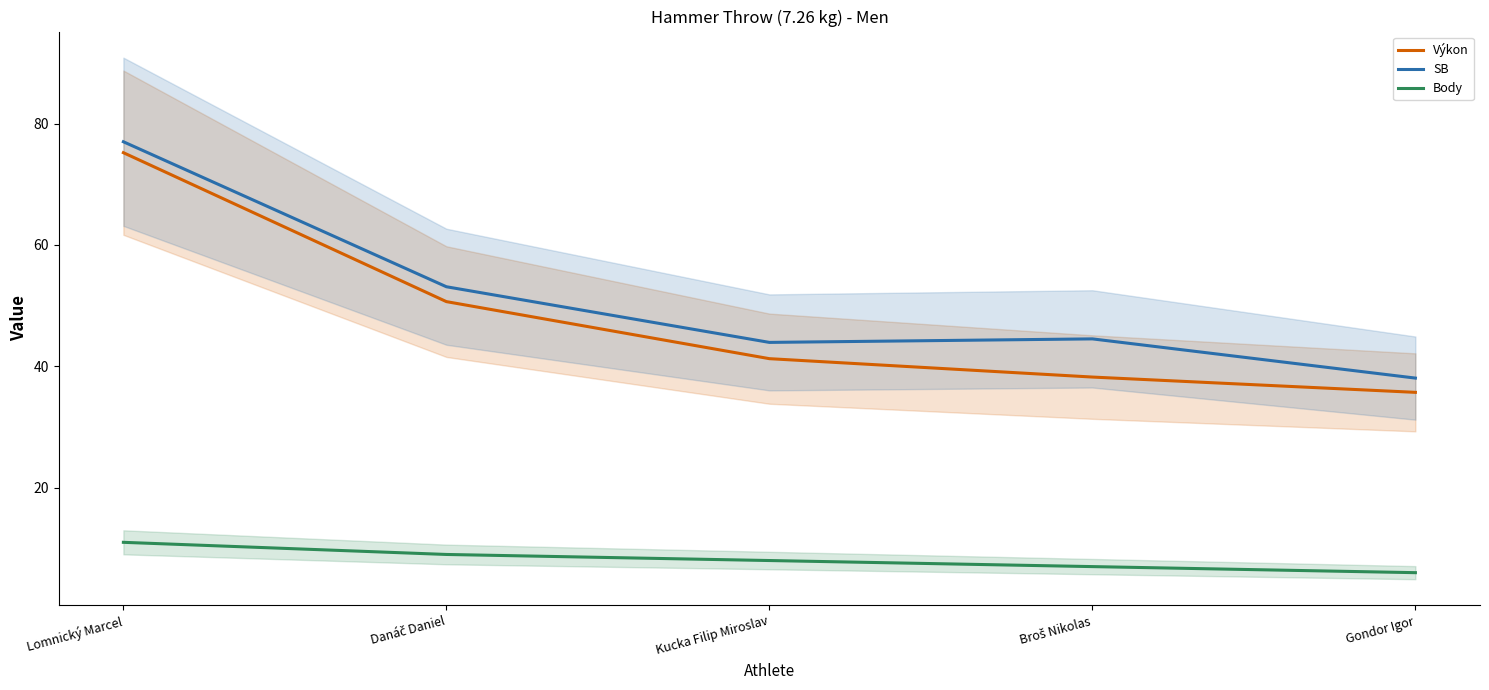

What is the maximum value for SB?

77.0